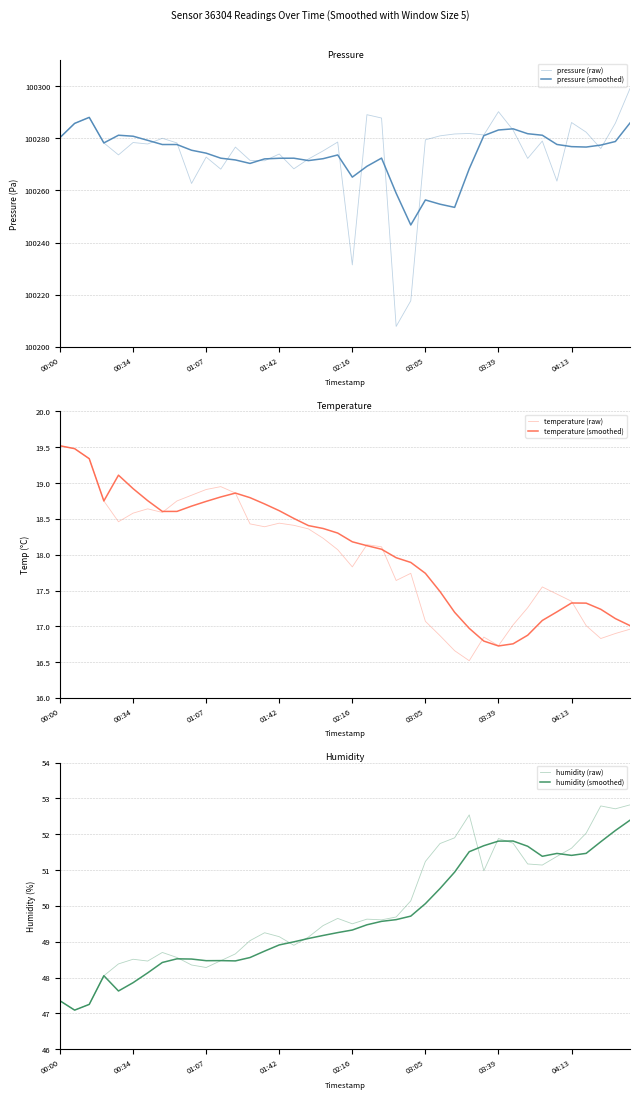

At which category does the chart reach its peak across all series?

39